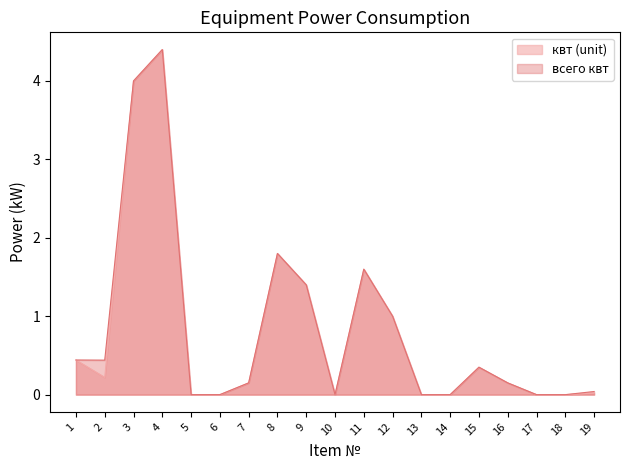

Reading right to left, list all the values displayed in this chart.

квт (unit): 19=0.0	18=0.0	17=0.0	16=0.1	15=0.3	14=0.0	13=0.0	12=1.0	11=1.6	10=0.0	9=1.4	8=1.8	7=0.1	6=0.0	5=0.0	4=4.4	3=4.0	2=0.2	1=0.4
всего квт: 19=0.0	18=0.0	17=0.0	16=0.1	15=0.3	14=0.0	13=0.0	12=1.0	11=1.6	10=0.0	9=1.4	8=1.8	7=0.1	6=0.0	5=0.0	4=4.4	3=4.0	2=0.4	1=0.4